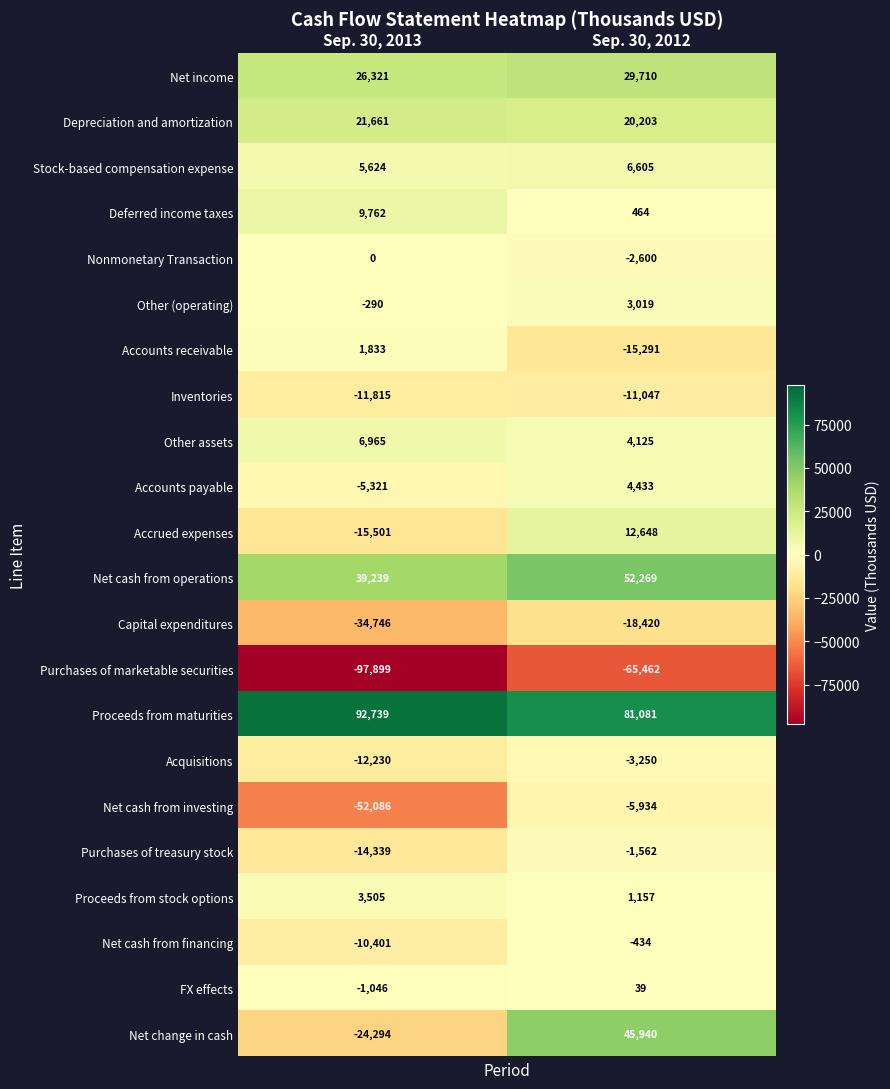

The FX effects series shows 39 at Sep. 30, 2012. True or false?

True